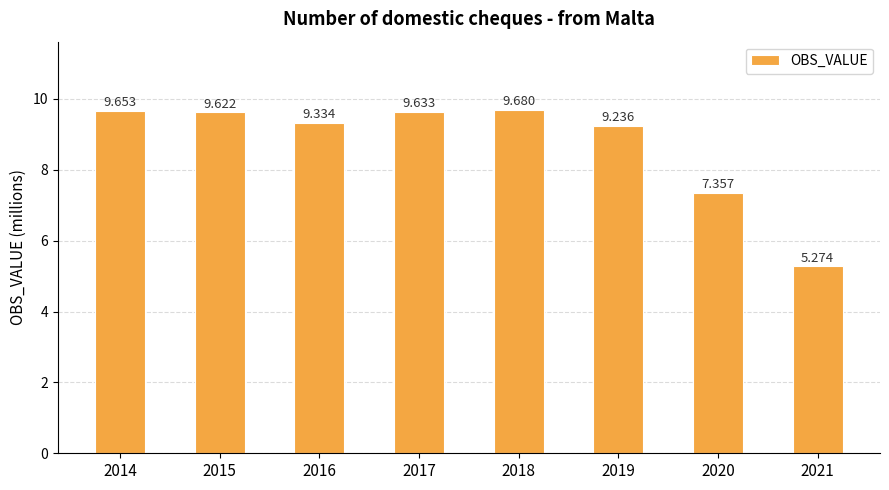

Where does the data first go above 9?

2014